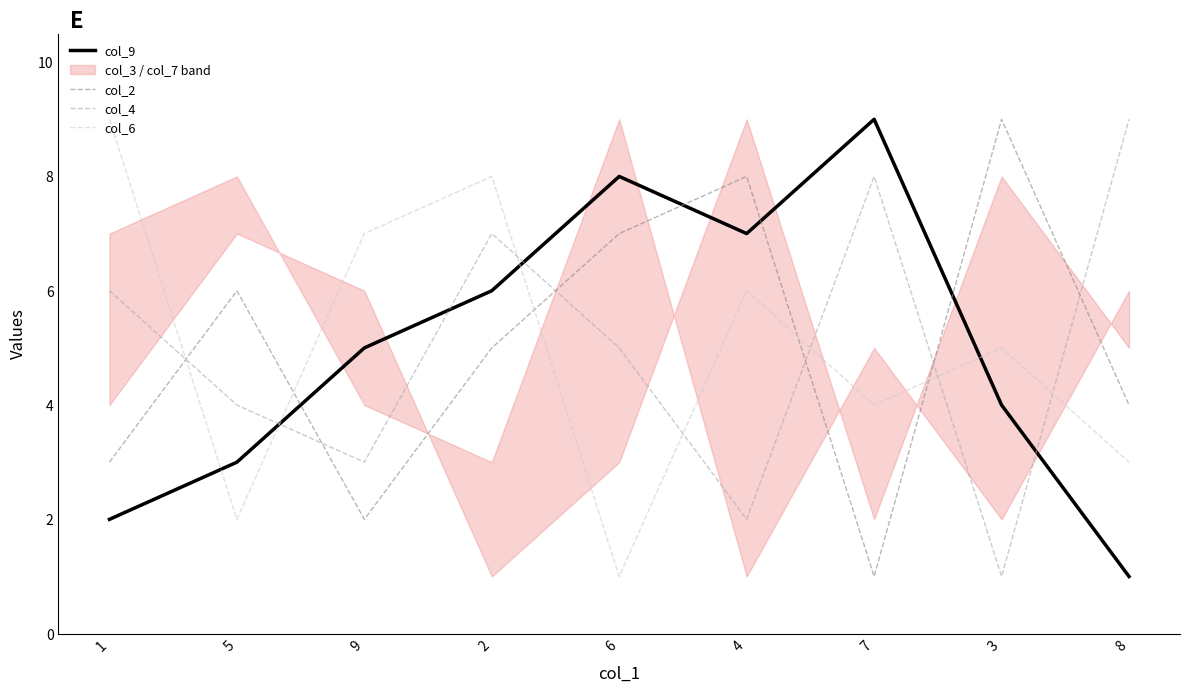

Between 1 and 8, which is larger?

1